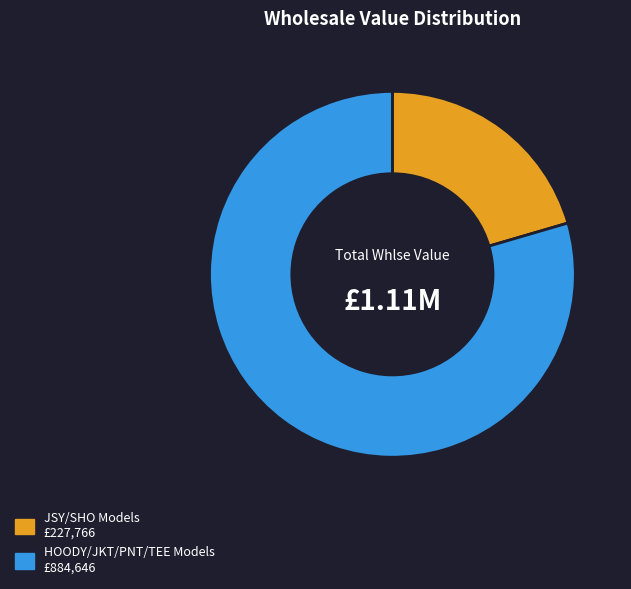

Does any single category account for the majority?

Yes